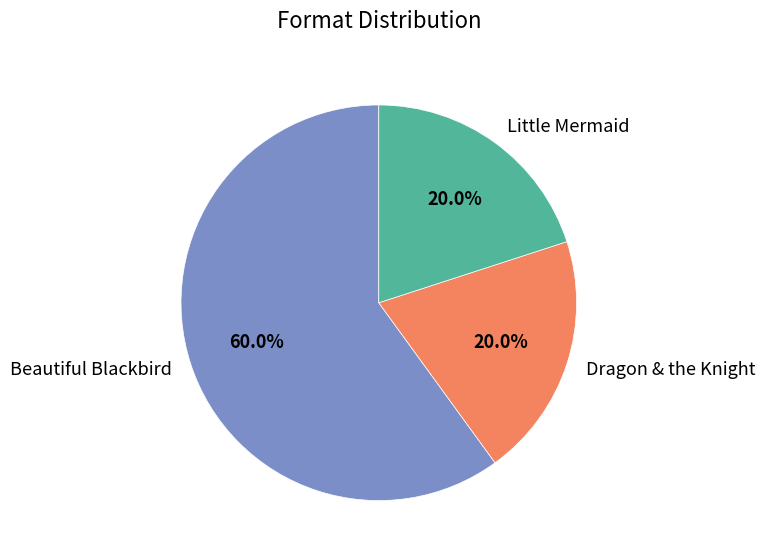

Which has a higher value, Little Mermaid or Beautiful Blackbird?

Beautiful Blackbird